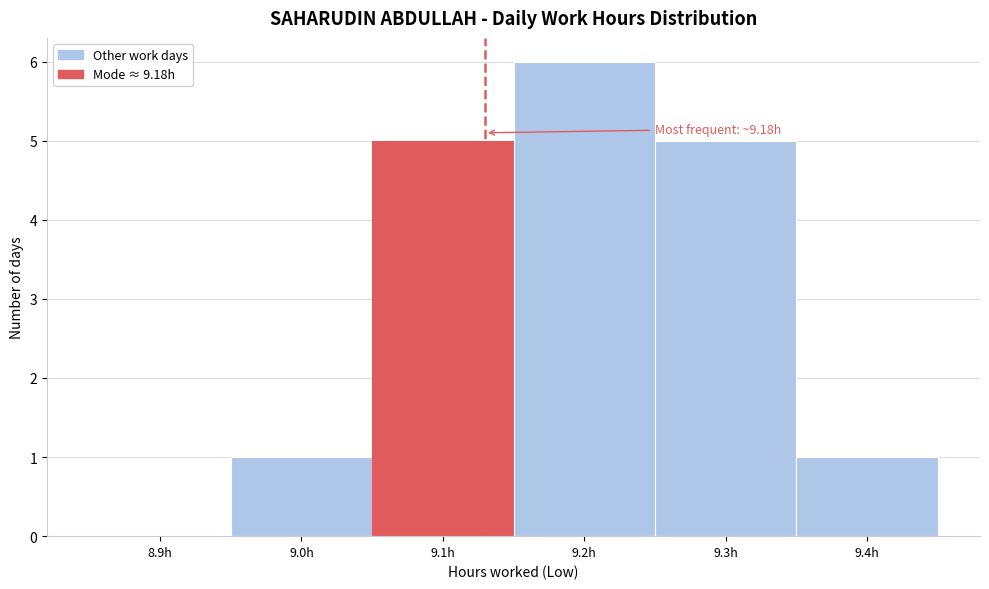

Reading right to left, extract all data points from this chart.

9.4h=1	9.3h=5	9.2h=6	9.1h=5	9.0h=1	8.9h=0